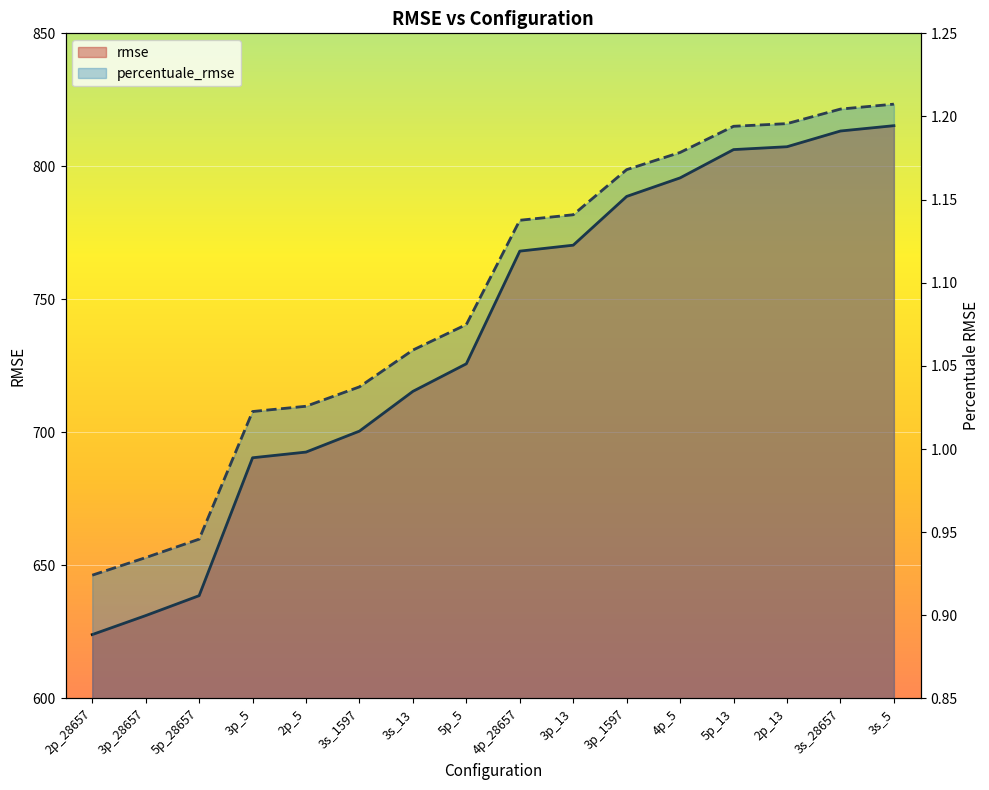

Where does the percentuale_rmse series first go above 1?

3p_5